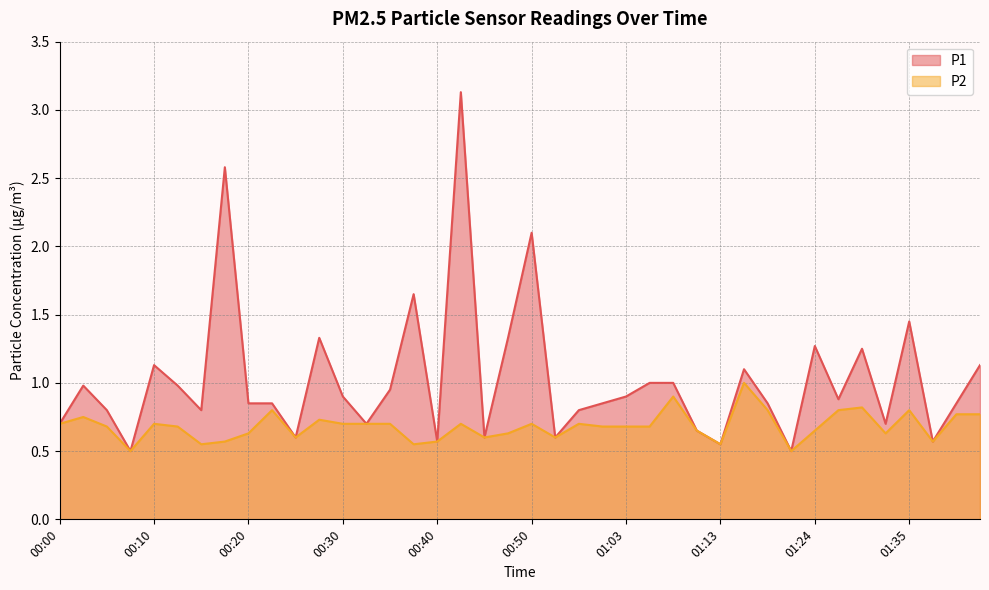

How many lines are shown in the chart?

2